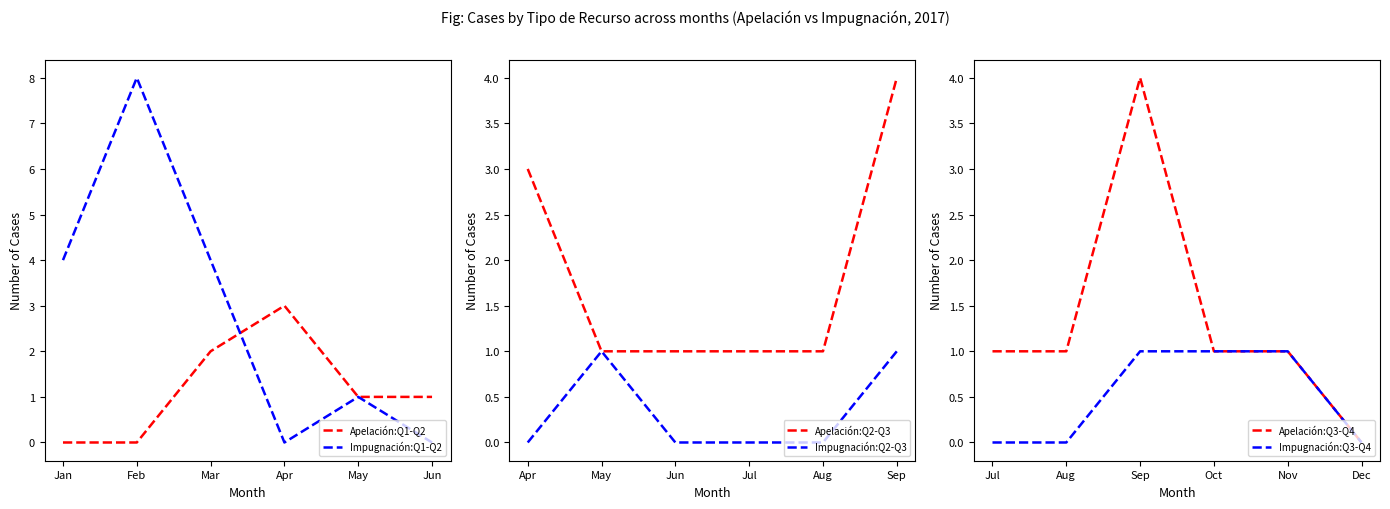

The value of Impugnación:Q1-Q2 at Mar is 4. True or false?

True